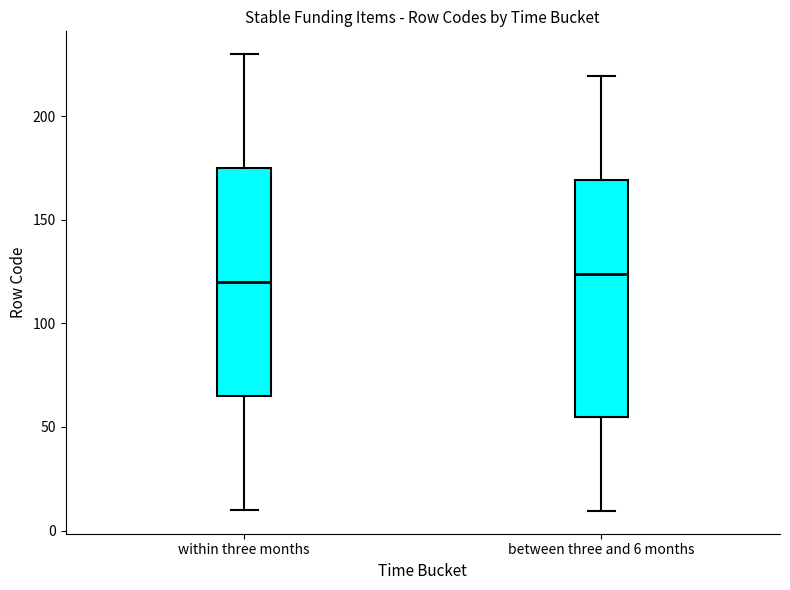

Where does the median line of the box for within three months sit on the y-axis? The values are not printed on the chart, so give them approximately, as read against the axis.

120